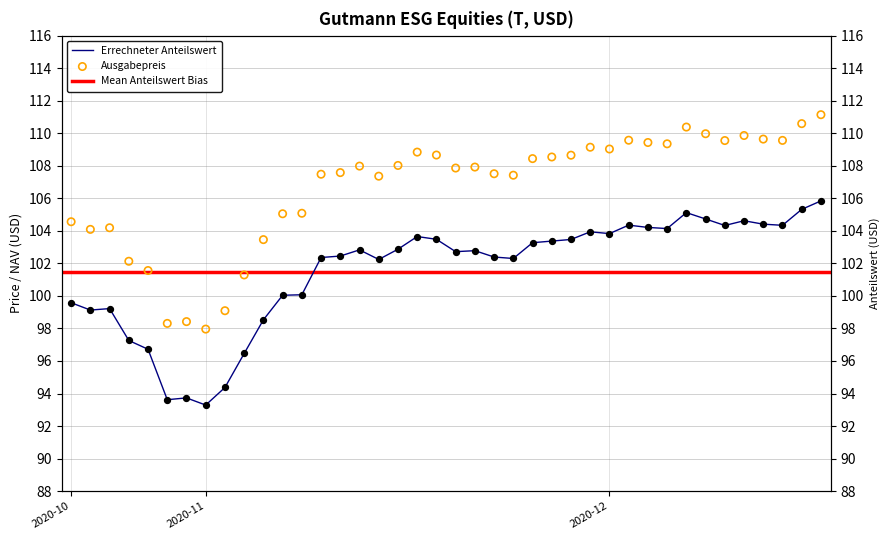

Which series has the largest total across all categories?

Ausgabepreis